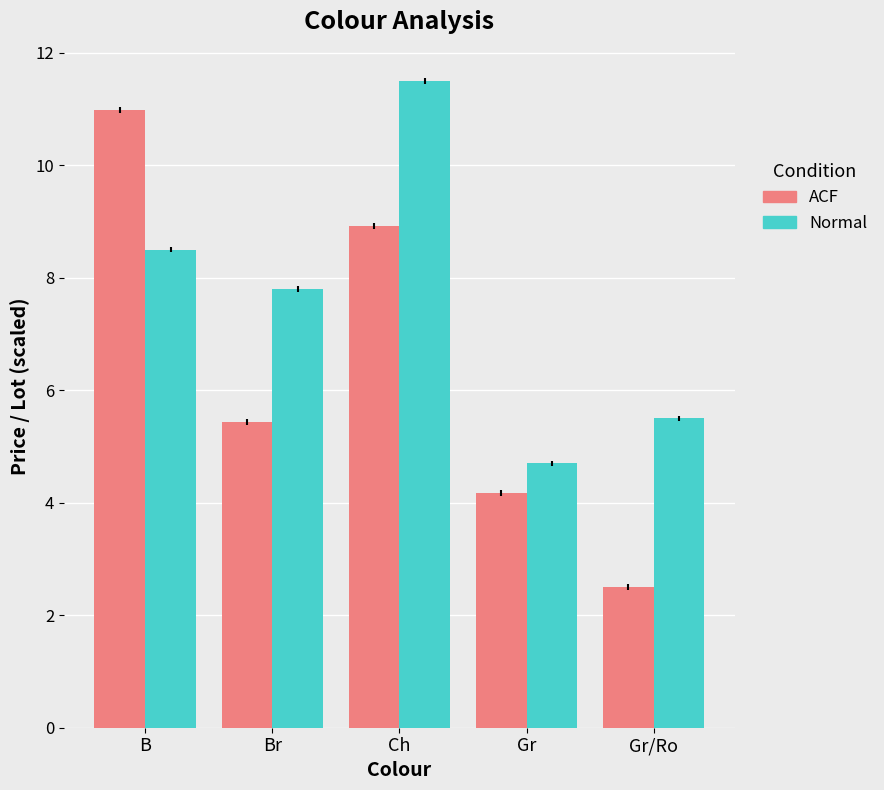

Reading right to left, what are all the values shown in this chart?

ACF: Gr/Ro=2.5	Gr=4.2	Ch=8.9	Br=5.4	B=11.0
Normal: Gr/Ro=5.5	Gr=4.7	Ch=11.5	Br=7.8	B=8.5